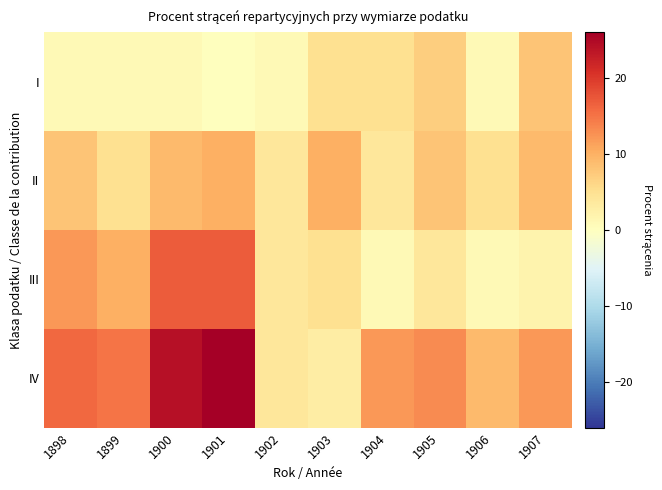

Between 1898 and 1903, which series saw the biggest shift?

IV